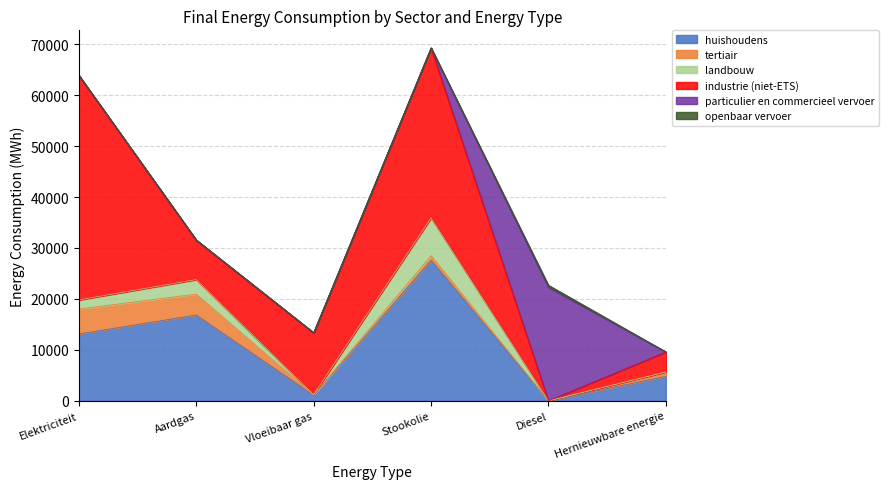

Which has a higher value, Vloeibaar gas or Aardgas?

Aardgas